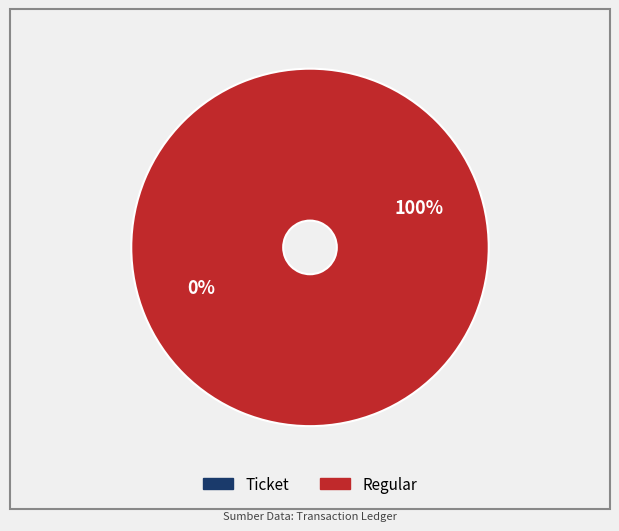

Is Ticket the majority of the pie?

No